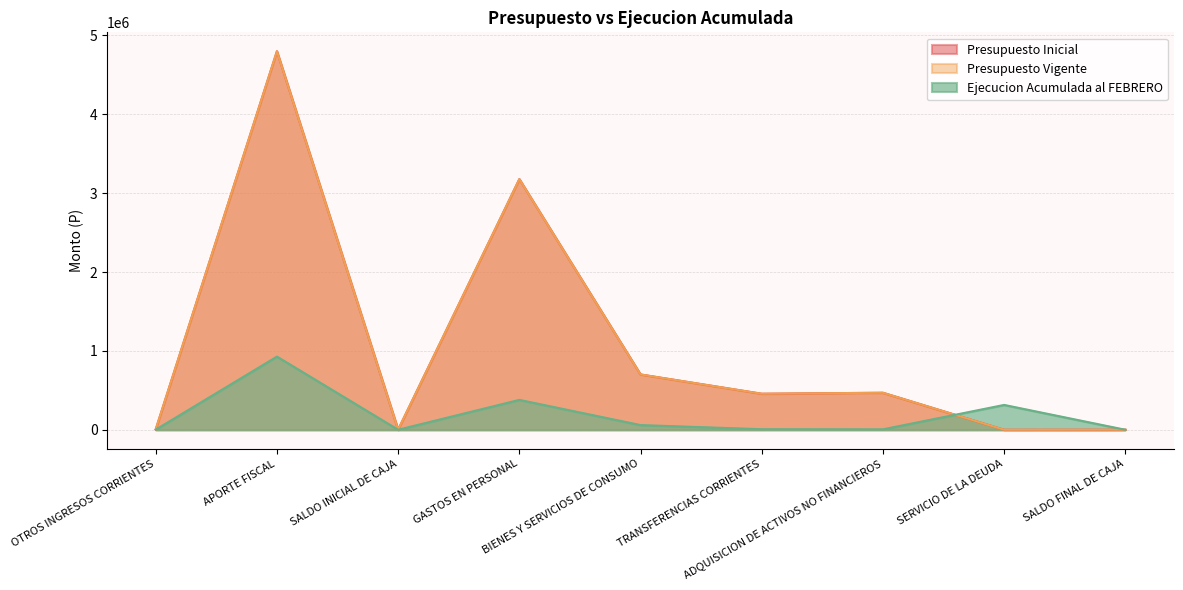

How many interior local peaks does the Ejecucion Acumulada al FEBRERO series have?

3